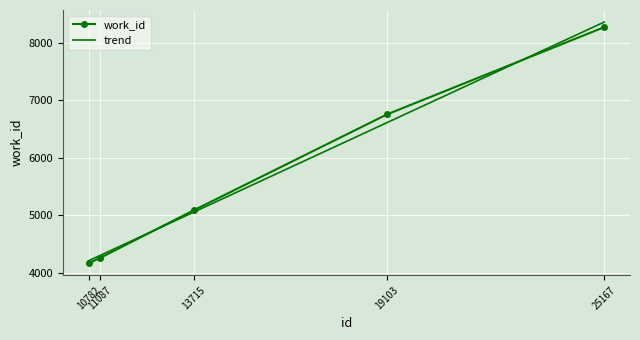

Is it true that the value at 10782 is 4167?

True